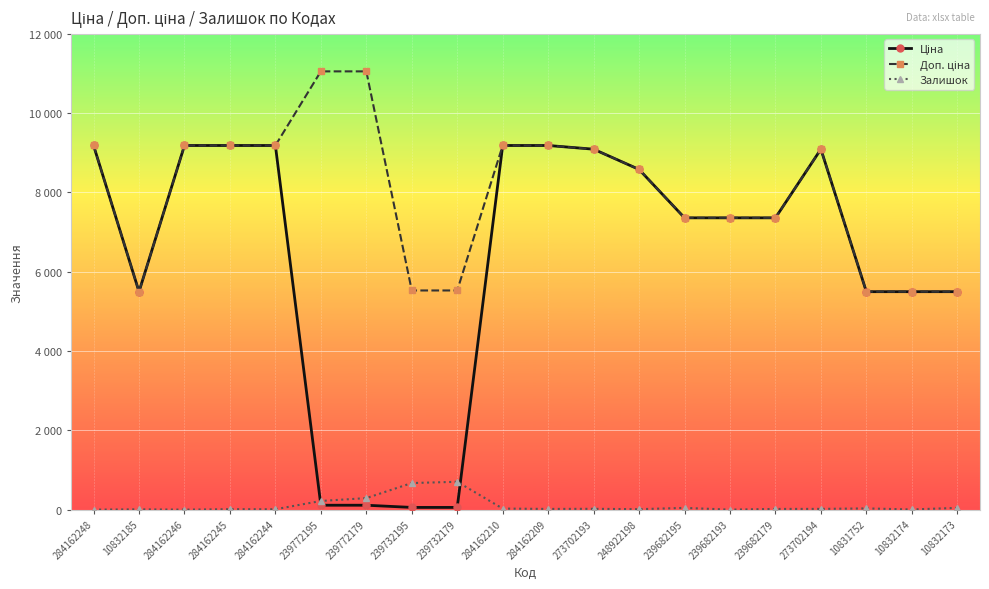

What is the spread (max minus min) of values at 10832174?

5493.3